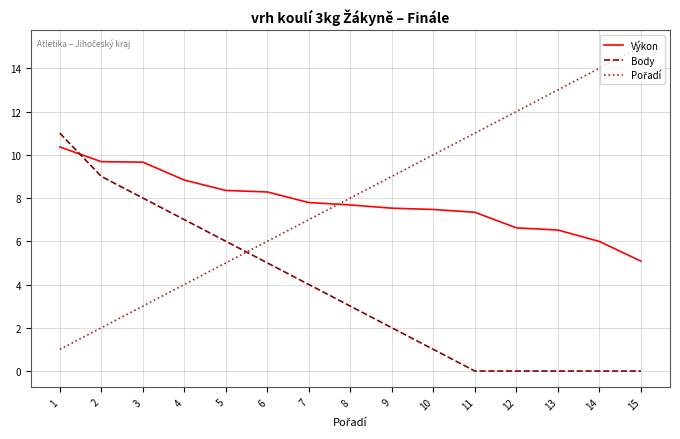

True or false: Výkon has a value of 11.2 at 11.

False